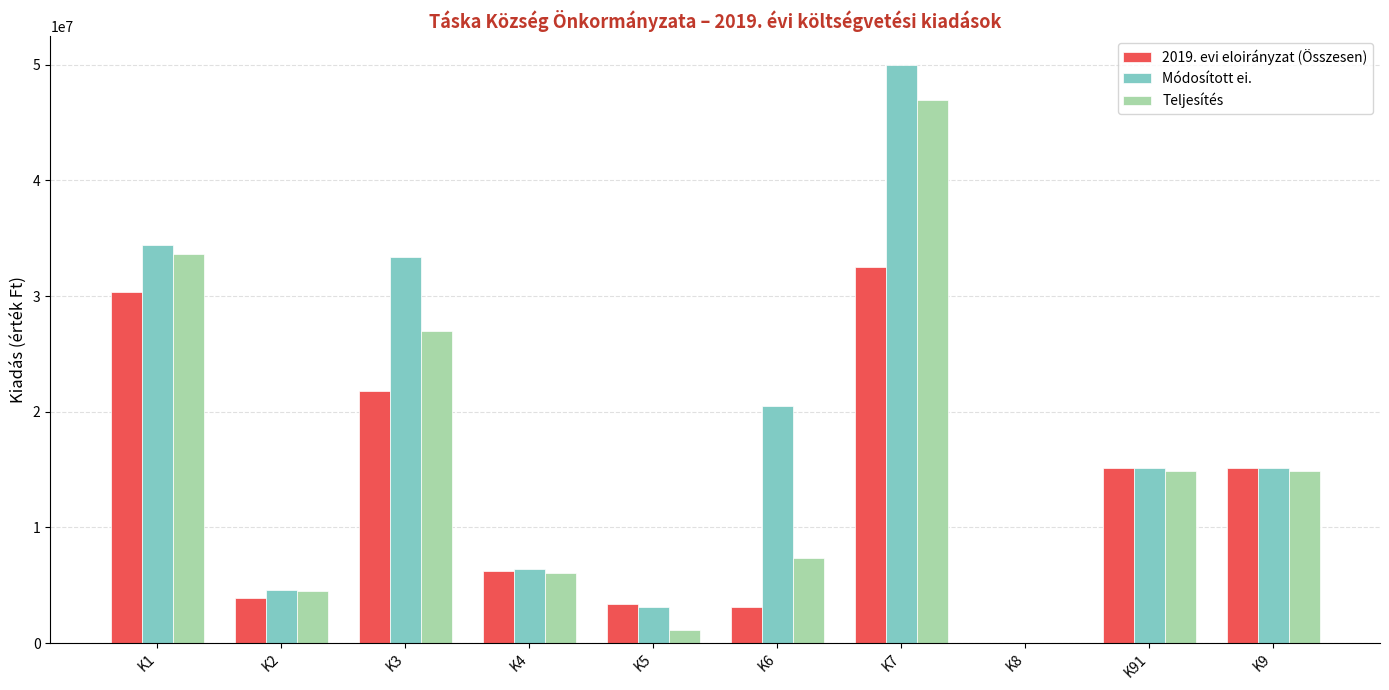

What is the sum of the 2019. evi eloirányzat (Összesen) values at K8 and K7?

32520000